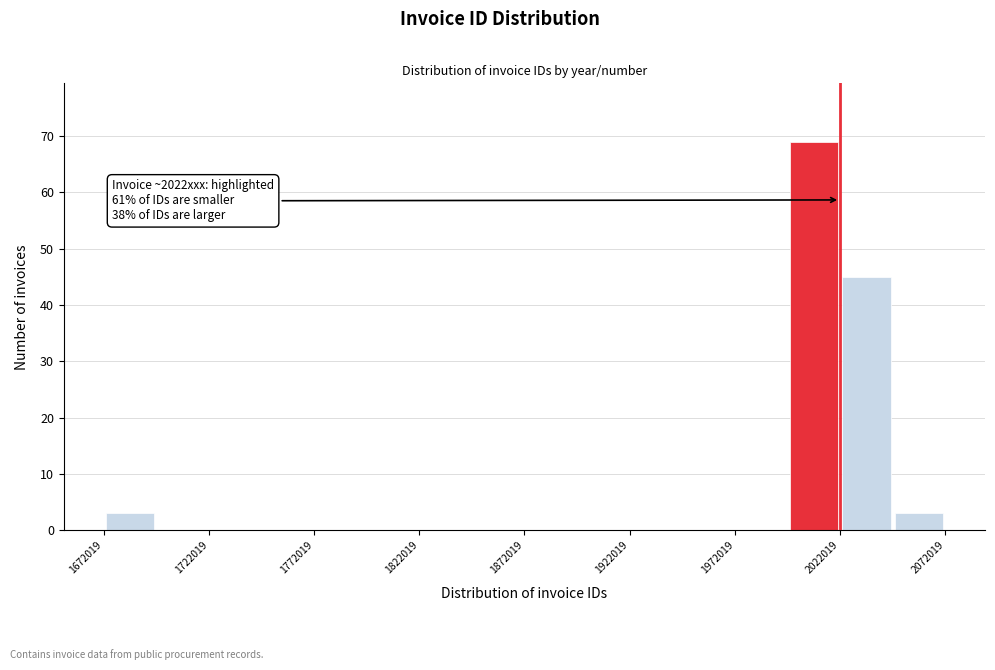

Which range on the x-axis has the tallest bar?

1995000 to 2020000